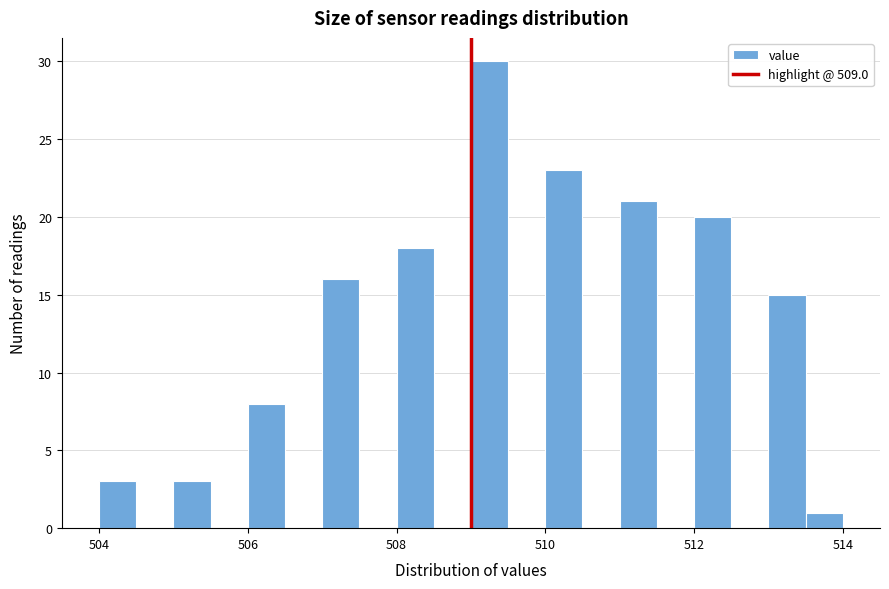

Around what value on the x-axis is the tallest bar? Give the approximate position of its centre, as read against the axis.

509.2